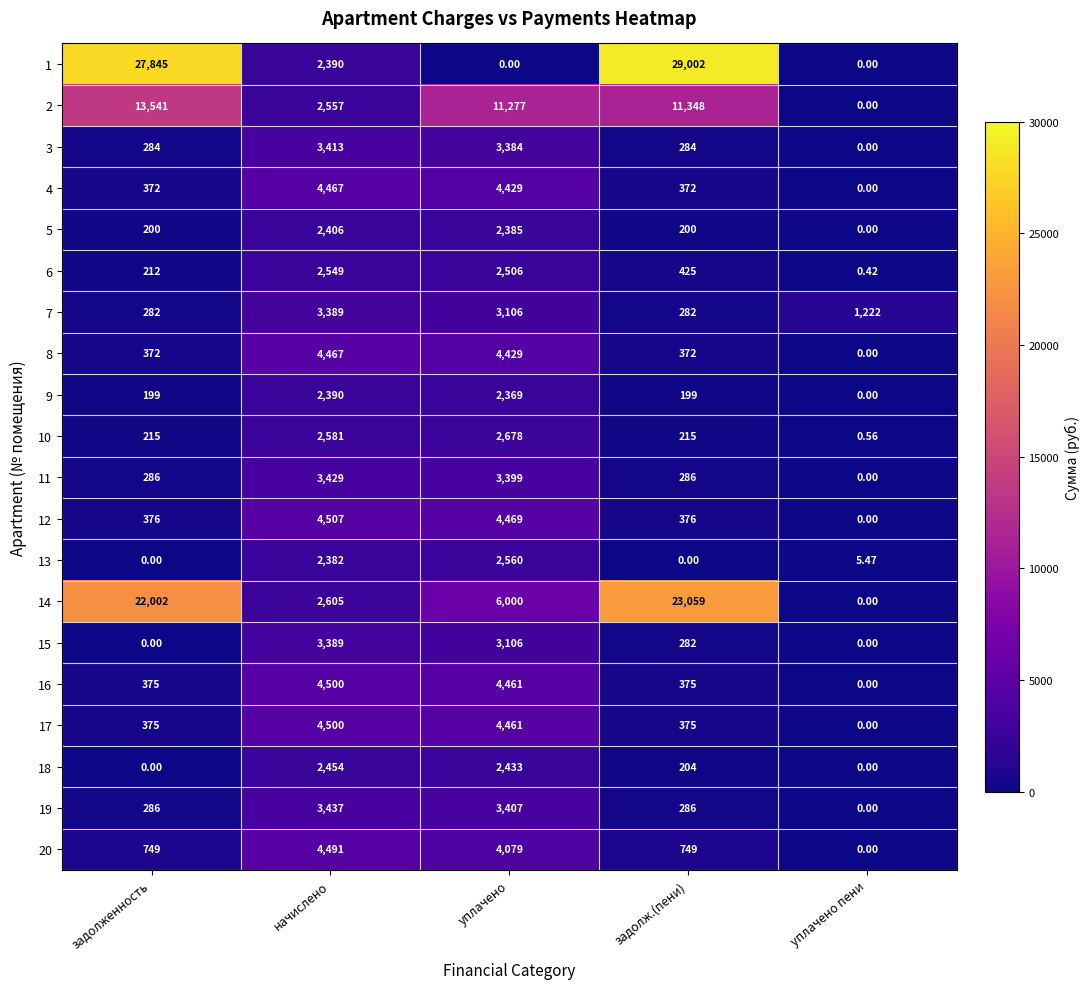

At which category is the sum across all series the highest?

уплачено